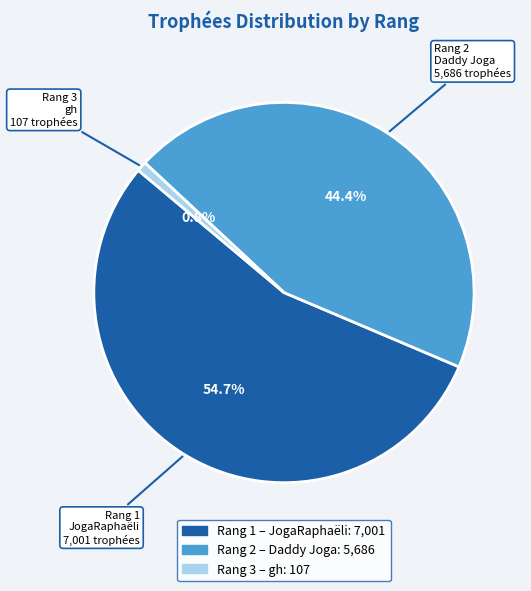

Does any single category account for the majority?

Yes